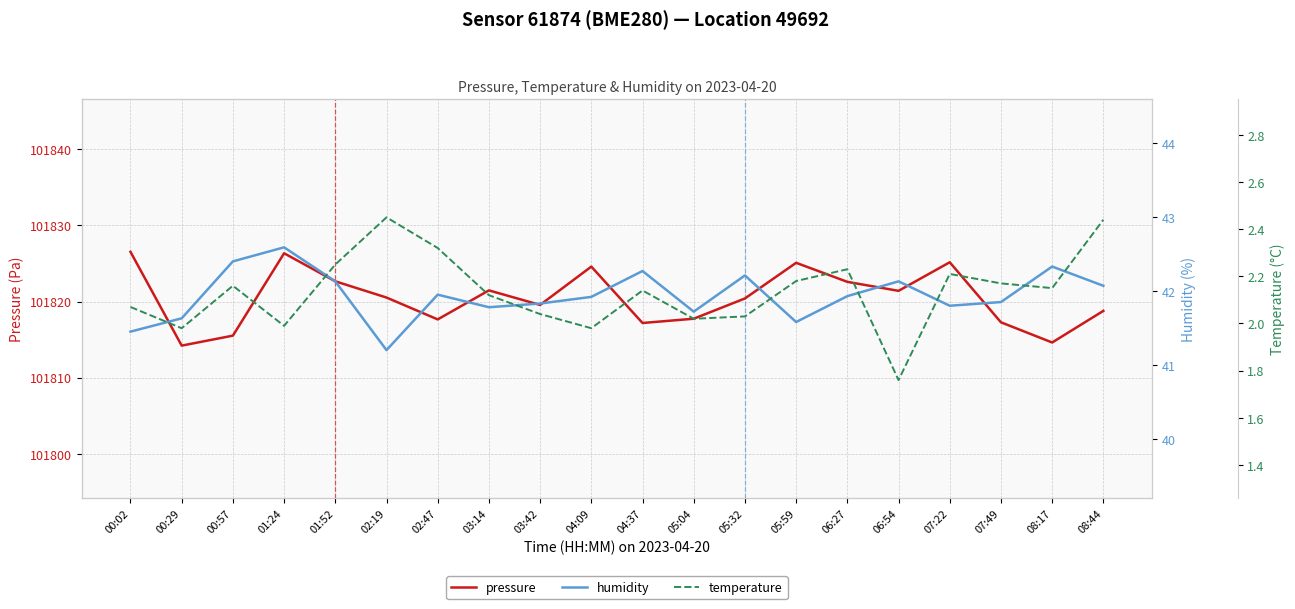

Reading left to right, transcribe all the data shown in this chart.

pressure: 101826.5	101814.2	101815.5	101826.3	101822.7	101820.5	101817.7	101821.5	101819.6	101824.6	101817.2	101817.8	101820.4	101825.1	101822.6	101821.4	101825.2	101817.3	101814.6	101818.8
humidity: 41.5	41.6	42.4	42.6	42.1	41.2	42.0	41.8	41.8	41.9	42.3	41.7	42.2	41.6	41.9	42.1	41.8	41.9	42.3	42.1
temperature: 2.1	2.0	2.2	2.0	2.2	2.5	2.3	2.1	2.0	2.0	2.1	2.0	2.0	2.2	2.2	1.8	2.2	2.2	2.1	2.4